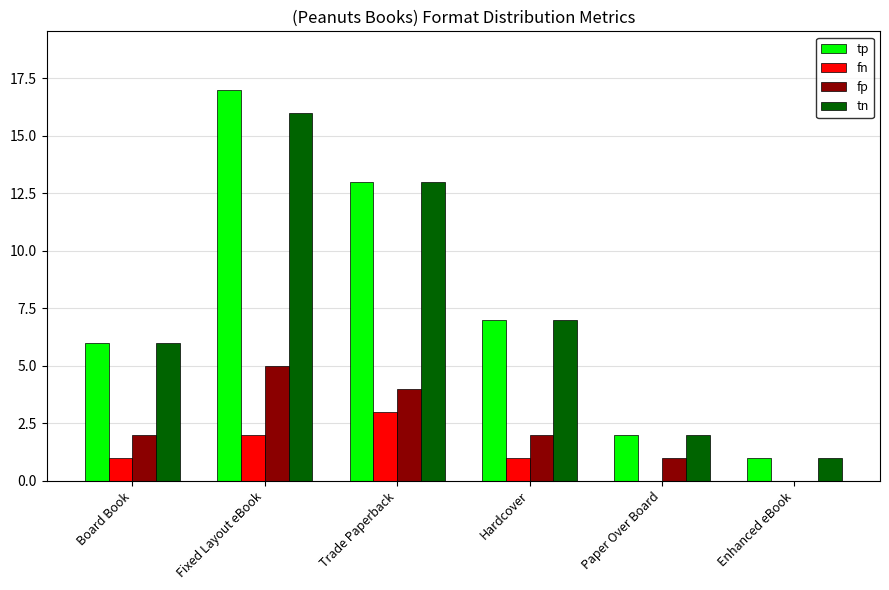

Read the tp value at Hardcover.

7